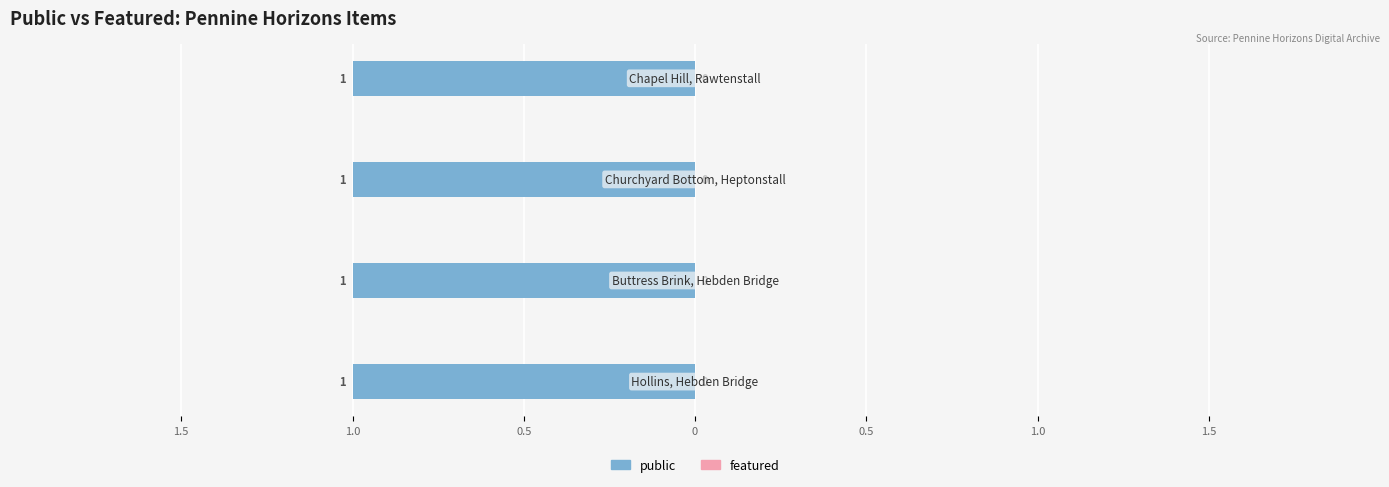

Which series has the largest total across all categories?

public